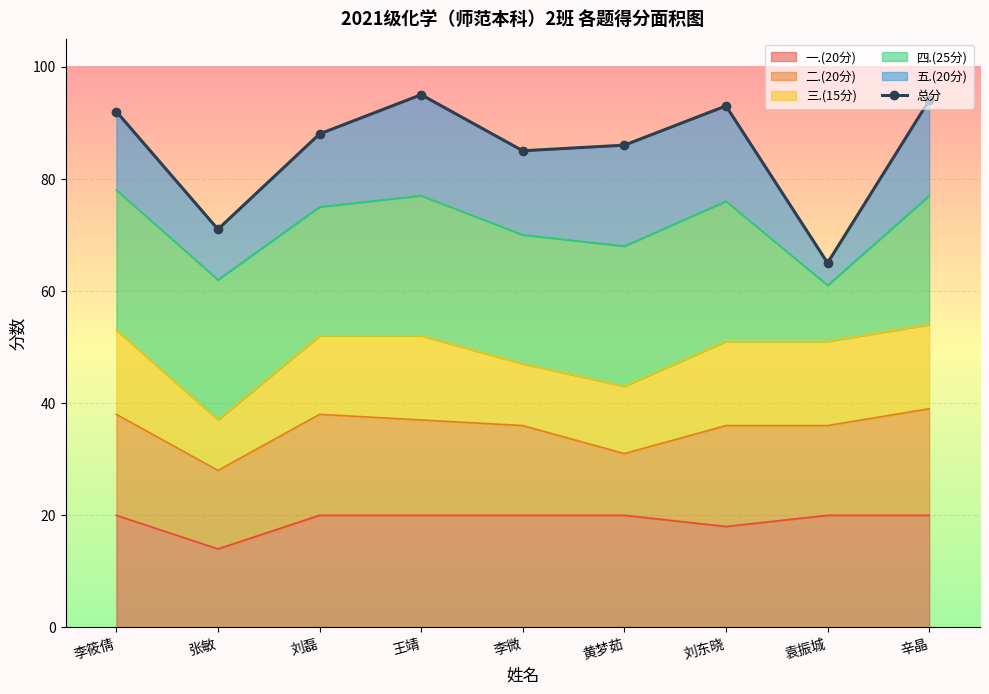

Which has a higher value, 辛晶 or 袁振城?

辛晶